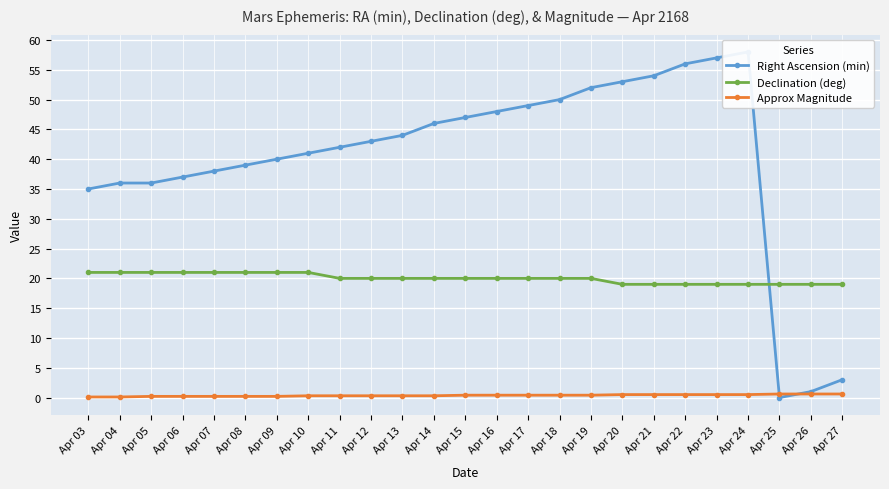

At which category is the sum across all series the highest?

Apr 24